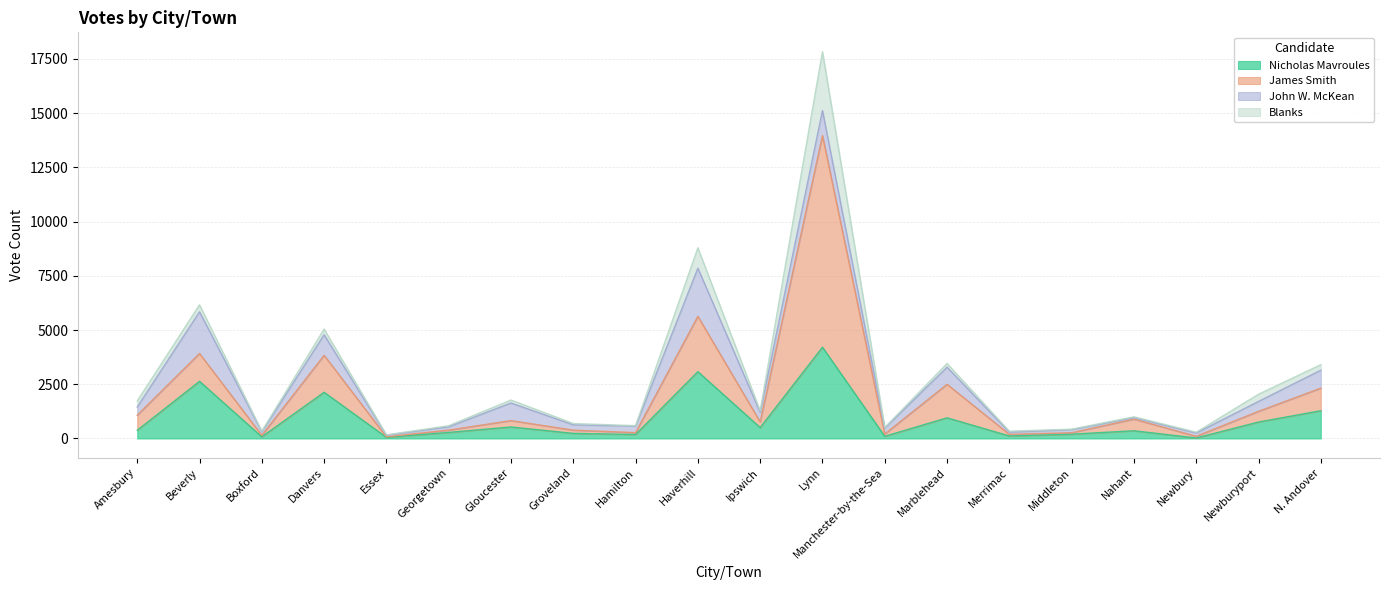

What are all the series names shown in the legend?

Nicholas Mavroules, James Smith, John W. McKean, Blanks